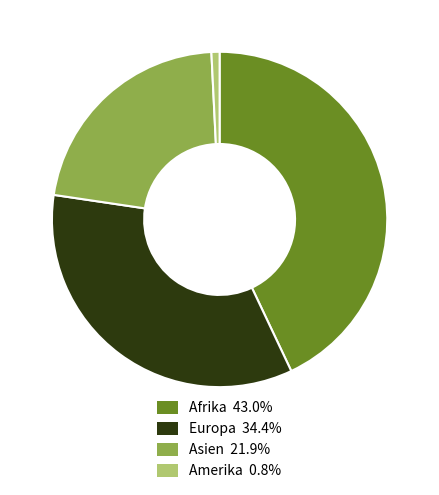

Does any single category account for the majority?

No